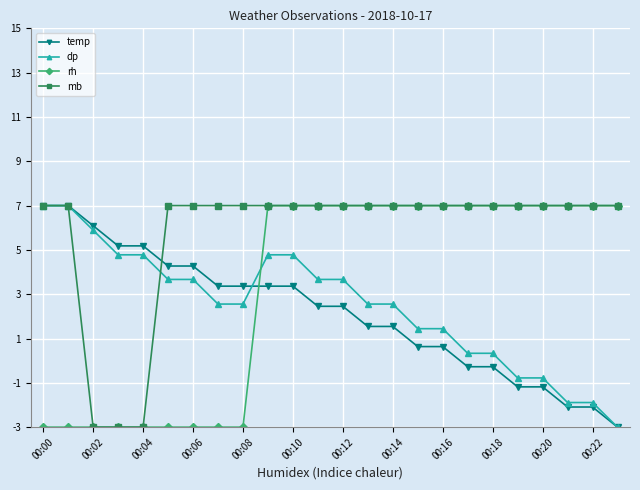

What is the value of the rh point at the 16th from the left?

7.0